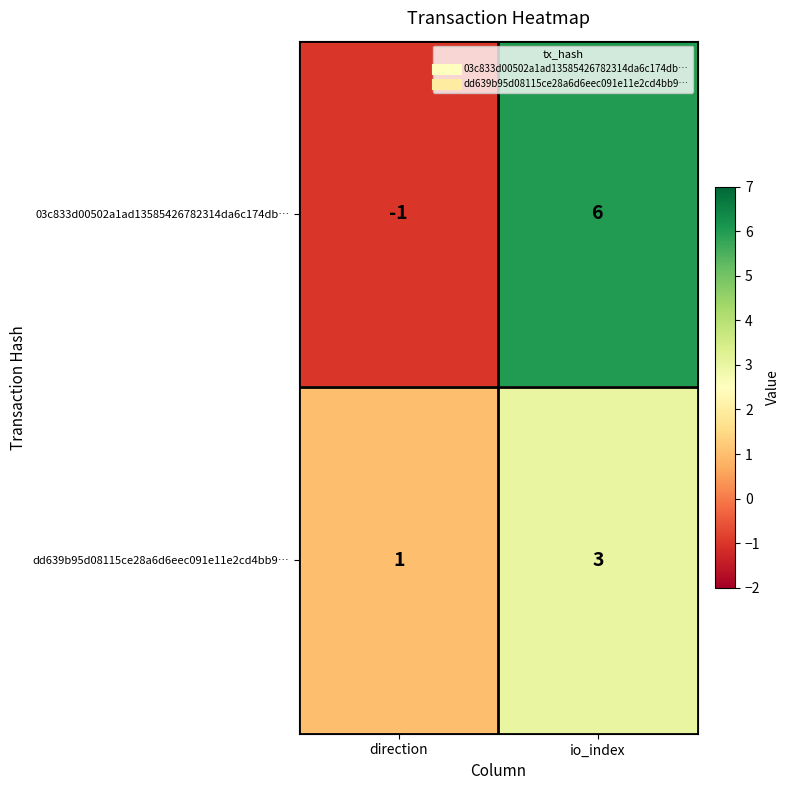

Rank the series by their maximum value, from highest to lowest.

03c833d00502a1ad13585426782314da6c174db…, dd639b95d08115ce28a6d6eec091e11e2cd4bb9…